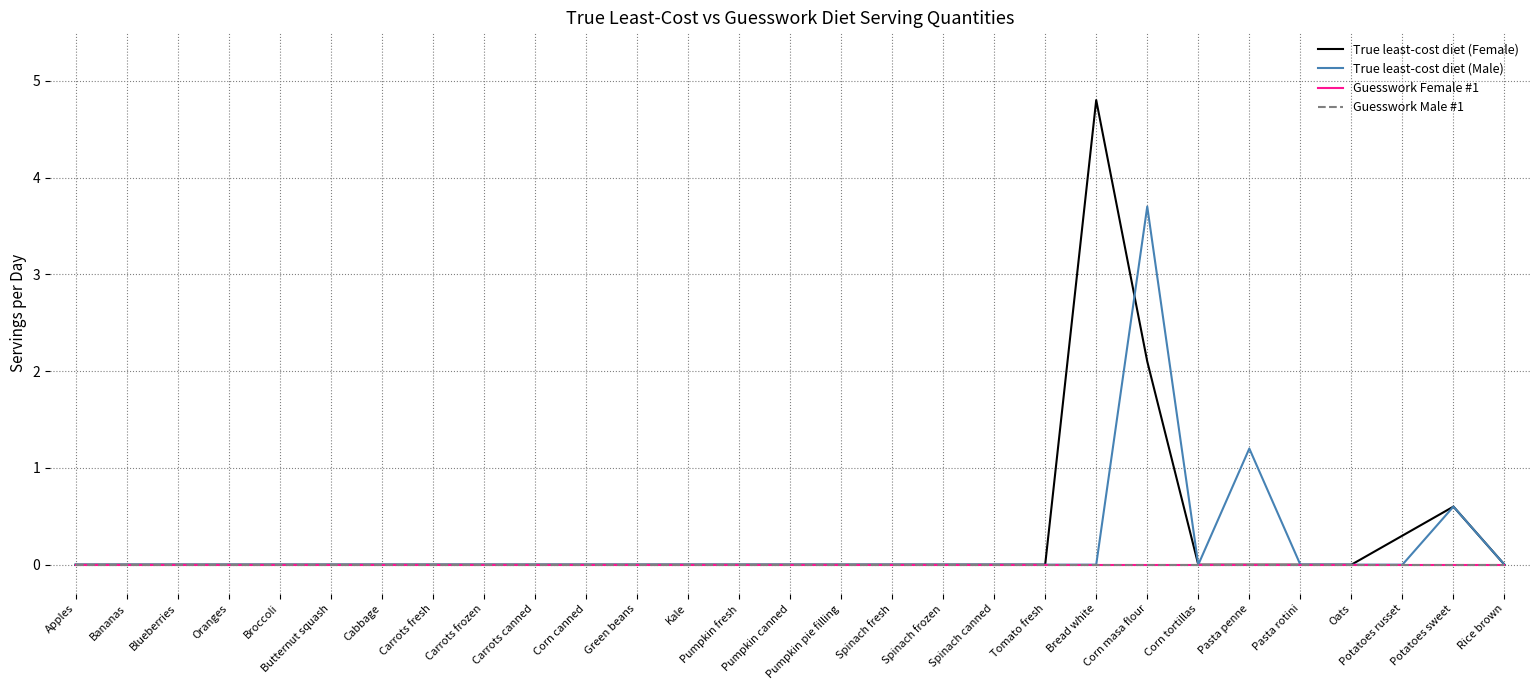

Is this an area chart (filled region under the line)?

No